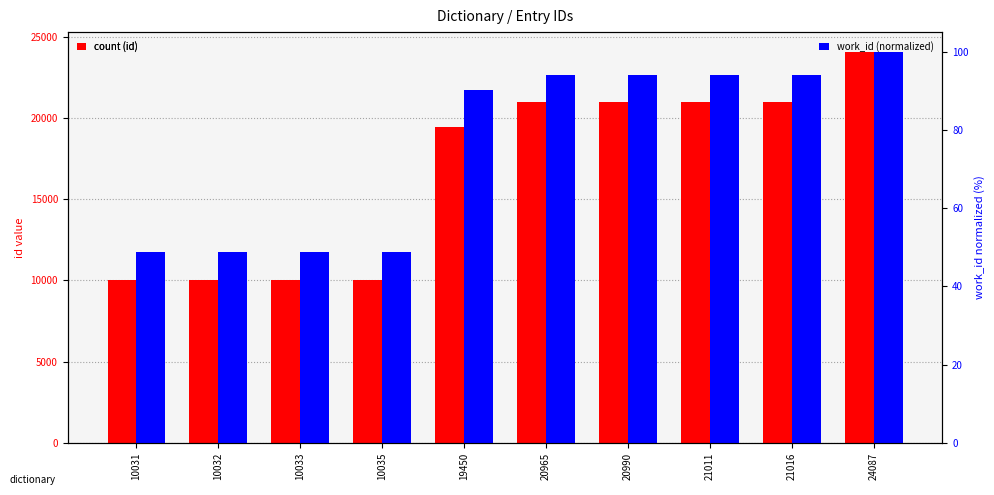

At which category is the sum across all series the highest?

24087